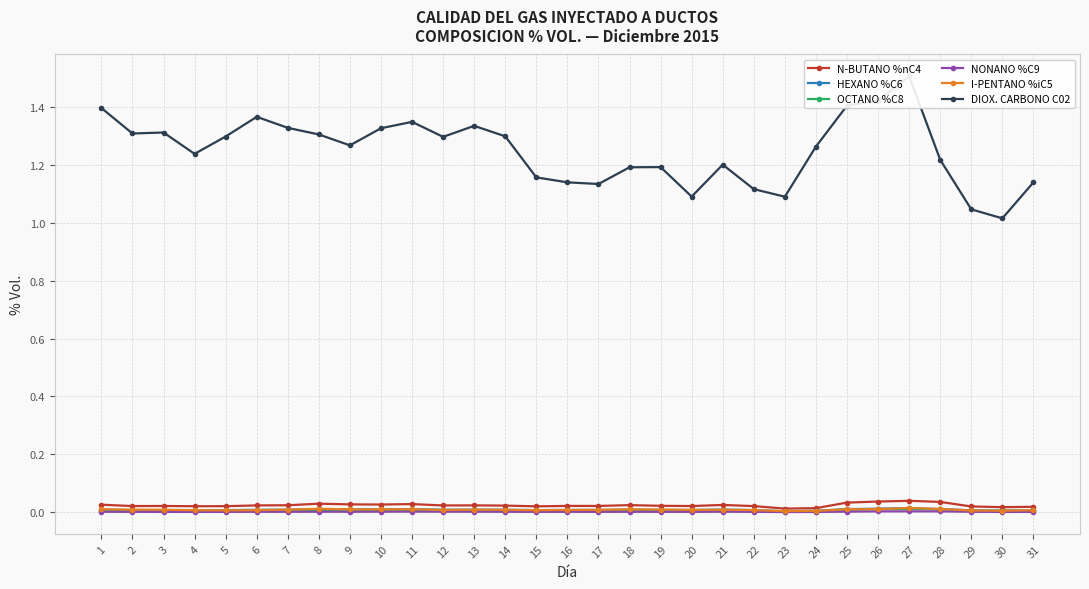

Reading left to right, what are all the values shown in this chart?

N-BUTANO %nC4: 1=0.0	2=0.0	3=0.0	4=0.0	5=0.0	6=0.0	7=0.0	8=0.0	9=0.0	10=0.0	11=0.0	12=0.0	13=0.0	14=0.0	15=0.0	16=0.0	17=0.0	18=0.0	19=0.0	20=0.0	21=0.0	22=0.0	23=0.0	24=0.0	25=0.0	26=0.0	27=0.0	28=0.0	29=0.0	30=0.0	31=0.0
HEXANO %C6: 1=0.0	2=0.0	3=0.0	4=0.0	5=0.0	6=0.0	7=0.0	8=0.0	9=0.0	10=0.0	11=0.0	12=0.0	13=0.0	14=0.0	15=0.0	16=0.0	17=0.0	18=0.0	19=0.0	20=0.0	21=0.0	22=0.0	23=0.0	24=0.0	25=0.0	26=0.0	27=0.0	28=0.0	29=0.0	30=0.0	31=0.0
OCTANO %C8: 1=0.0	2=0.0	3=0.0	4=0.0	5=0.0	6=0.0	7=0.0	8=0.0	9=0.0	10=0.0	11=0.0	12=0.0	13=0.0	14=0.0	15=0.0	16=0.0	17=0.0	18=0.0	19=0.0	20=0.0	21=0.0	22=0.0	23=0.0	24=0.0	25=0.0	26=0.0	27=0.0	28=0.0	29=0.0	30=0.0	31=0.0
NONANO %C9: 1=0.0	2=0.0	3=0.0	4=0.0	5=0.0	6=0.0	7=0.0	8=0.0	9=0.0	10=0.0	11=0.0	12=0.0	13=0.0	14=0.0	15=0.0	16=0.0	17=0.0	18=0.0	19=0.0	20=0.0	21=0.0	22=0.0	23=0.0	24=0.0	25=0.0	26=0.0	27=0.0	28=0.0	29=0.0	30=0.0	31=0.0
I-PENTANO %iC5: 1=0.0	2=0.0	3=0.0	4=0.0	5=0.0	6=0.0	7=0.0	8=0.0	9=0.0	10=0.0	11=0.0	12=0.0	13=0.0	14=0.0	15=0.0	16=0.0	17=0.0	18=0.0	19=0.0	20=0.0	21=0.0	22=0.0	23=0.0	24=0.0	25=0.0	26=0.0	27=0.0	28=0.0	29=0.0	30=0.0	31=0.0
DIOX. CARBONO C02: 1=1.4	2=1.3	3=1.3	4=1.2	5=1.3	6=1.4	7=1.3	8=1.3	9=1.3	10=1.3	11=1.3	12=1.3	13=1.3	14=1.3	15=1.2	16=1.1	17=1.1	18=1.2	19=1.2	20=1.1	21=1.2	22=1.1	23=1.1	24=1.3	25=1.4	26=1.4	27=1.5	28=1.2	29=1.0	30=1.0	31=1.1